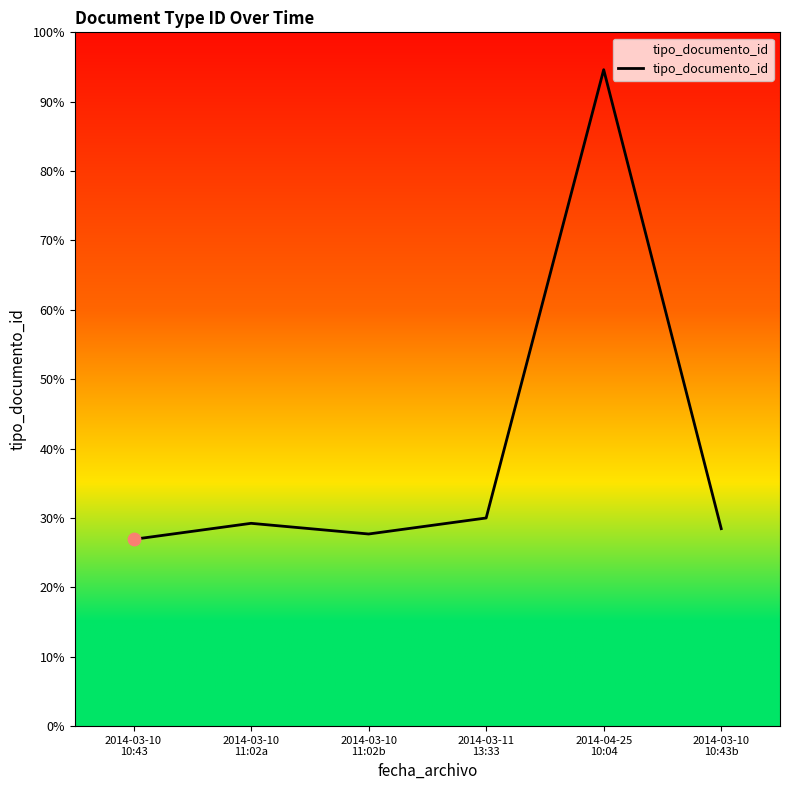

Between 2014-03-10
10:43 and 2014-03-11
13:33, which is larger?

2014-03-11
13:33